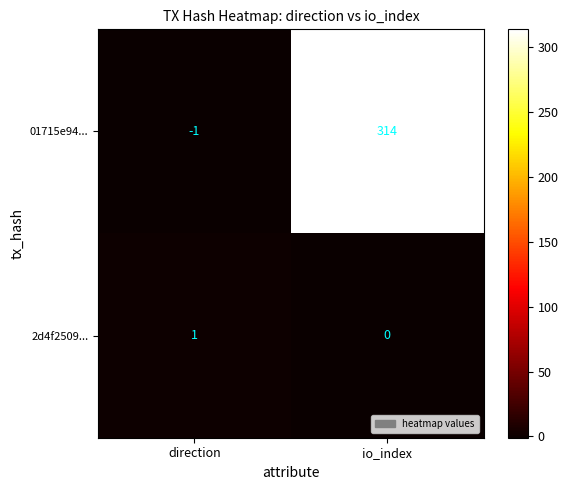

What is the spread (max minus min) of values at direction?

2